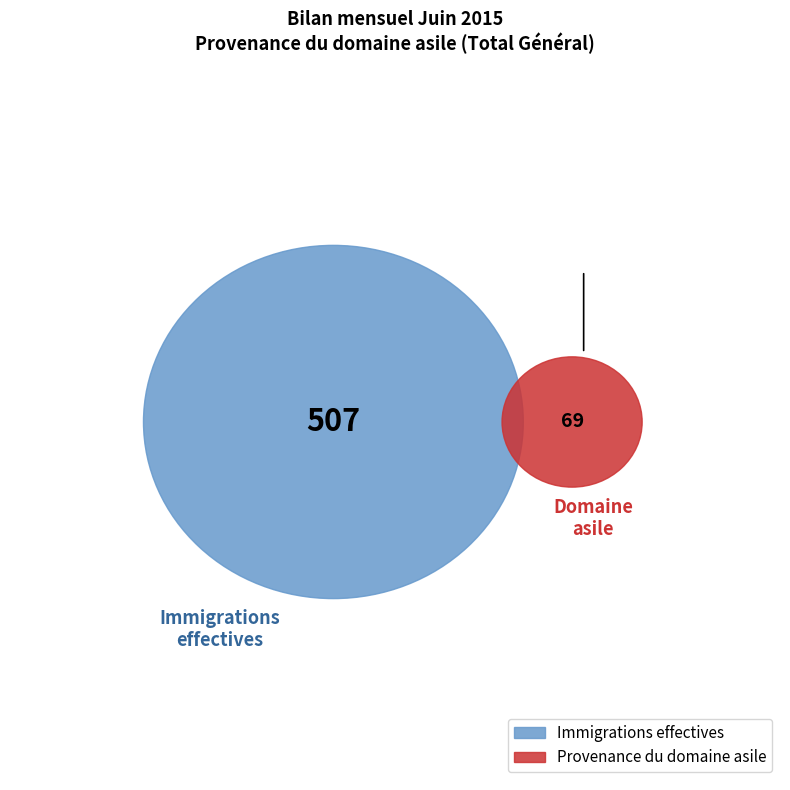

Does Provenance du domaine asile represent more than half of the total?

No